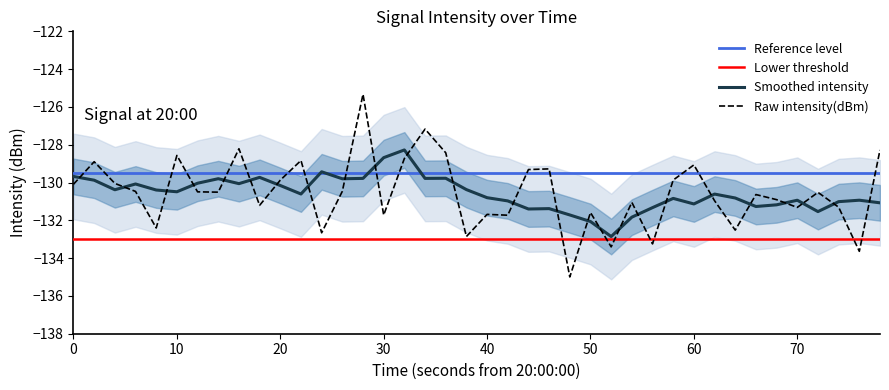

What is the difference between the maximum and second lowest values?

8.3